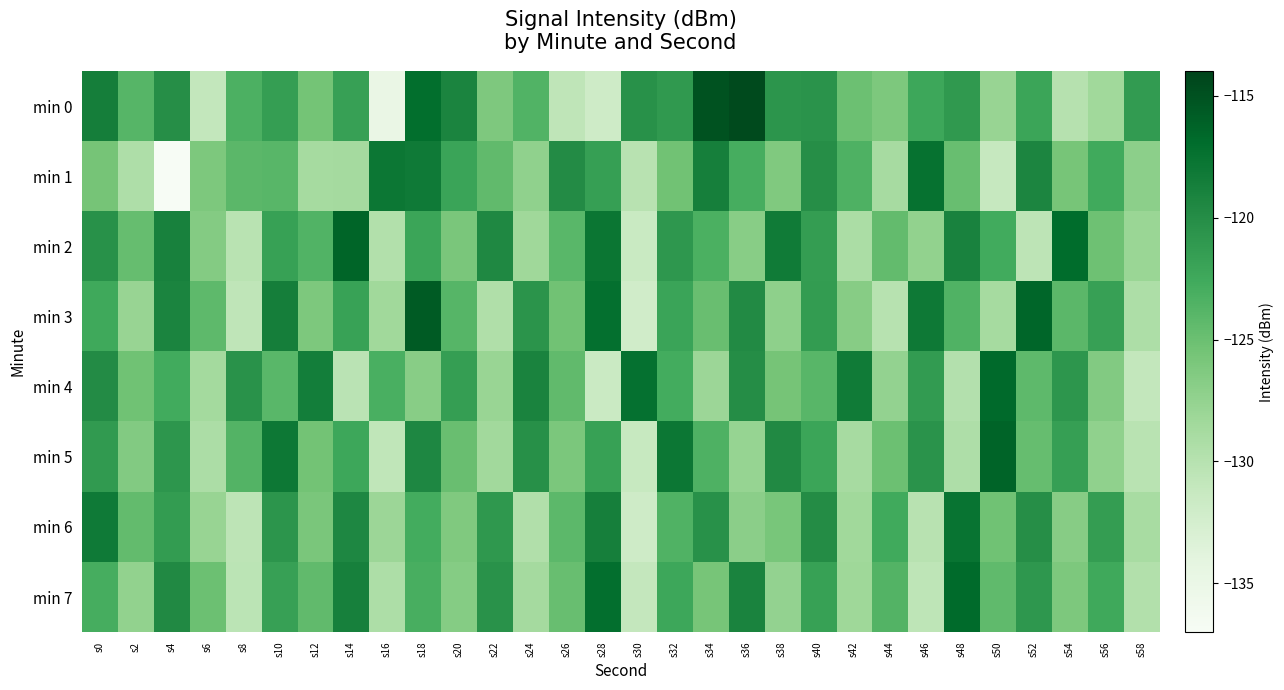

What is the maximum value shown in the chart?

-114.5